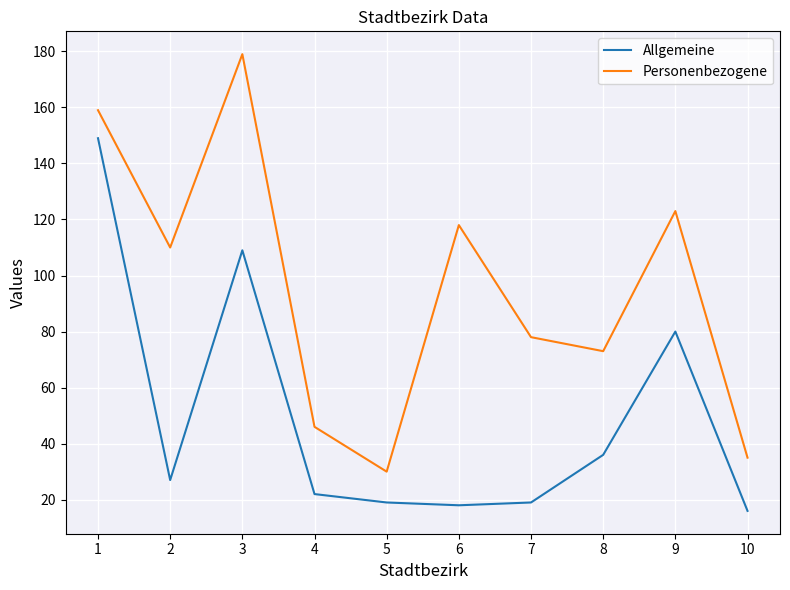

Which series has the largest total across all categories?

Personenbezogene